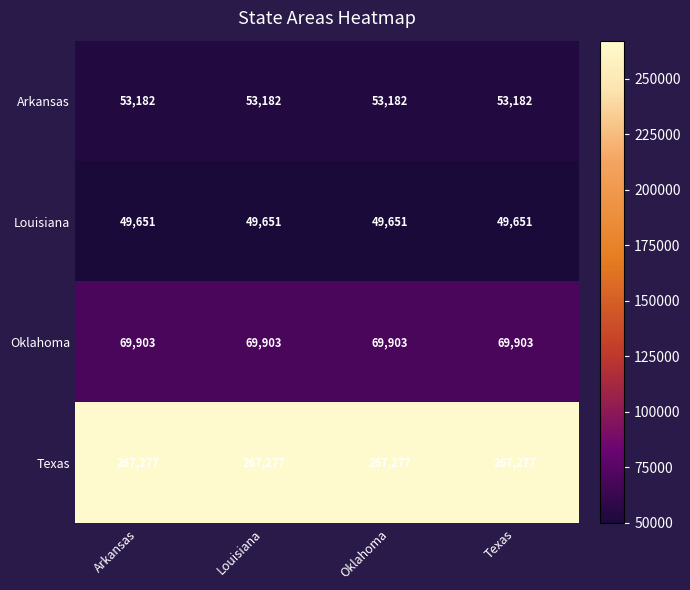

What is the difference between the highest and lowest values at Texas?

217626